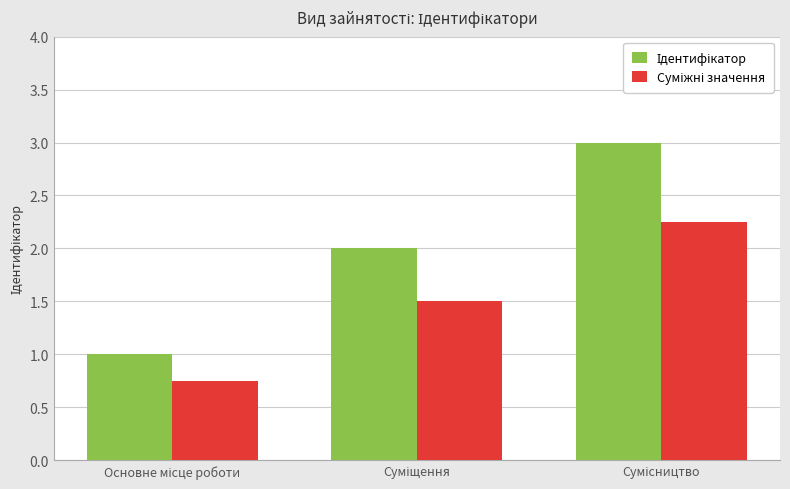

What is the sum of all Ідентифікатор values?

6.0